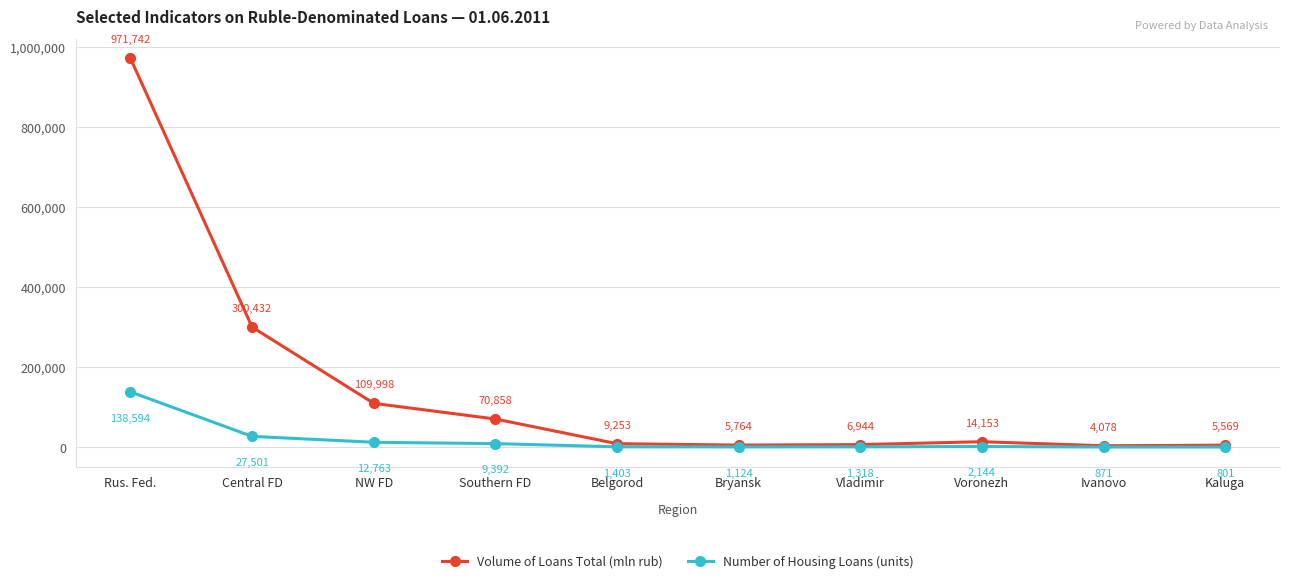

Reading left to right, extract all data points from this chart.

Volume of Loans Total (mln rub): 971742	300432	109998	70858	9253	5764	6944	14153	4078	5569
Number of Housing Loans (units): 138594	27501	12763	9392	1403	1124	1318	2144	871	801